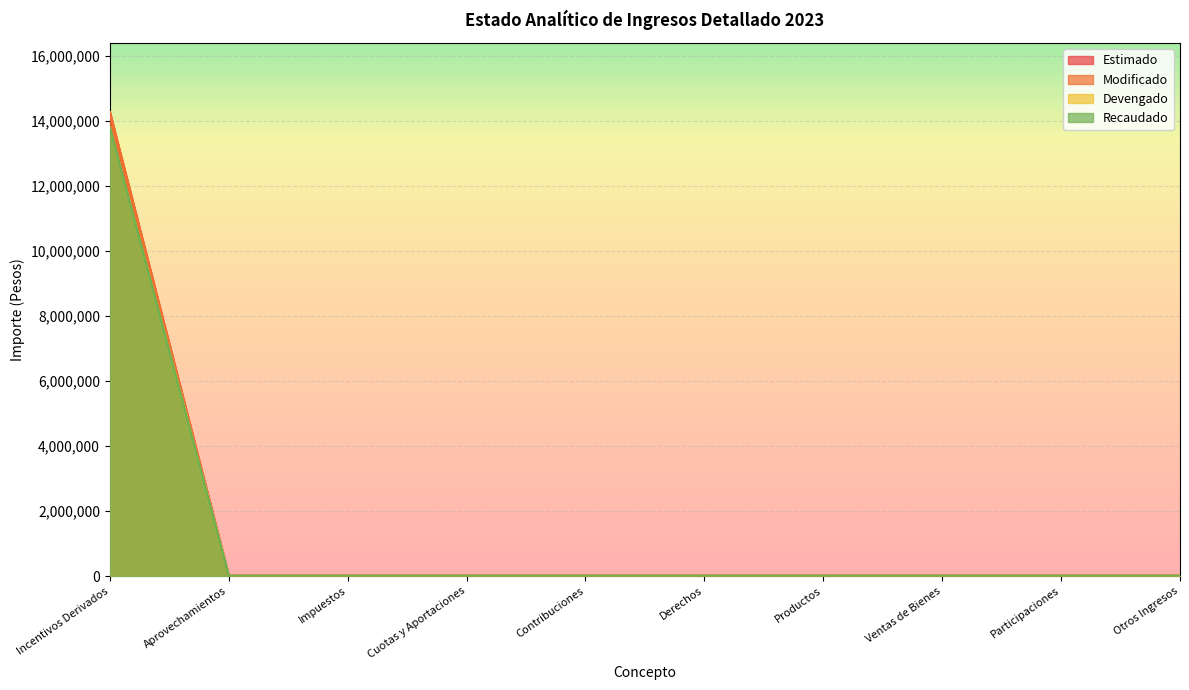

How many distinct data groups are displayed?

4